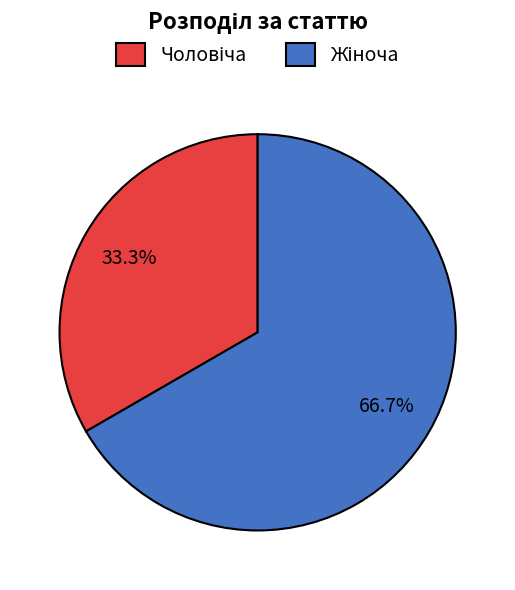

Is there any slice that represents more than half of the pie?

Yes